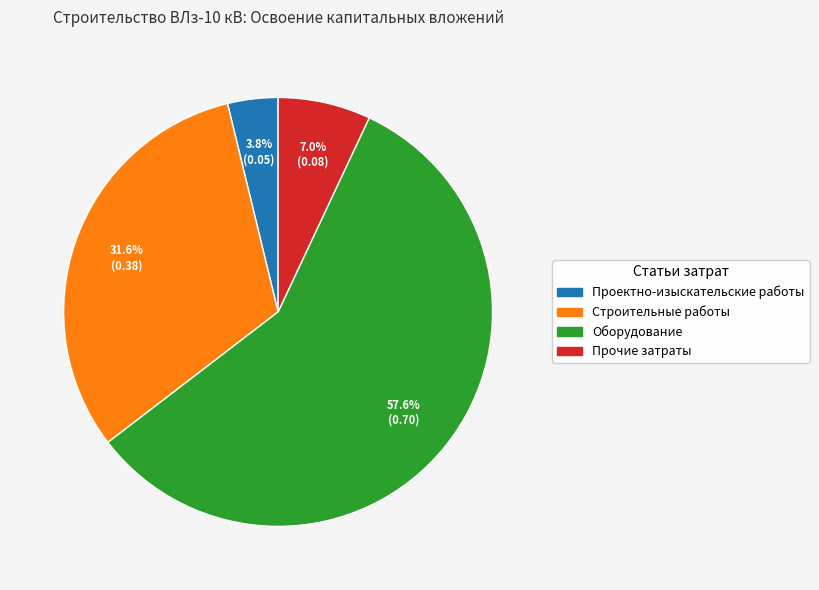

Count the number of slices in the pie.

4